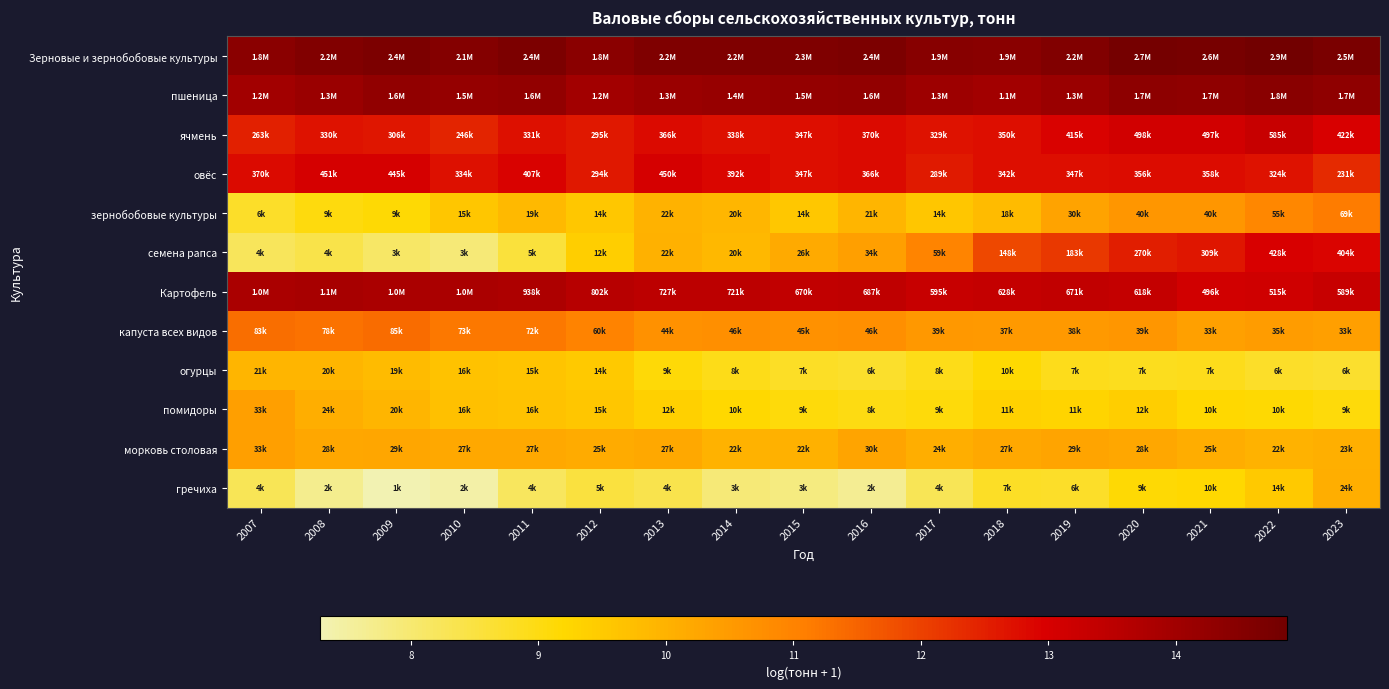

Which has a higher value, 2022 or 2013?

2022